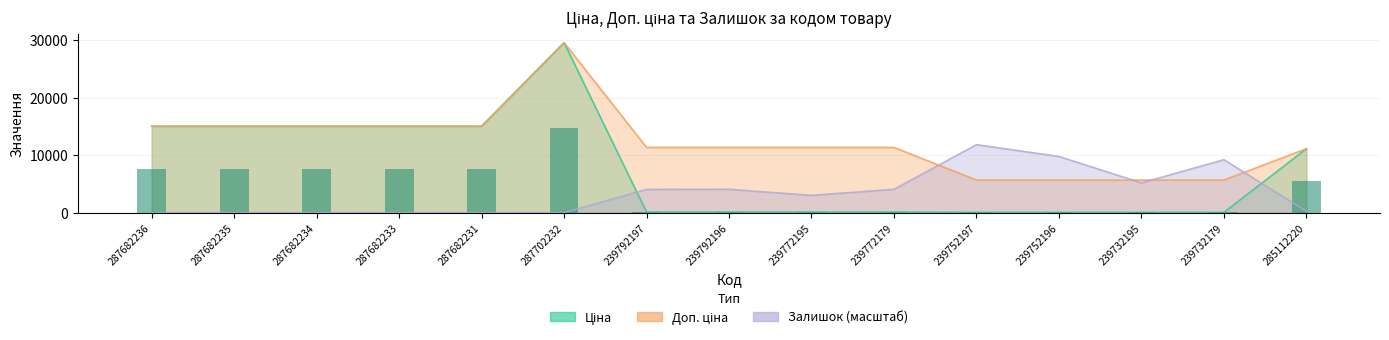

What is the value of the Залишок bar at the 7th from the left?

4042.4